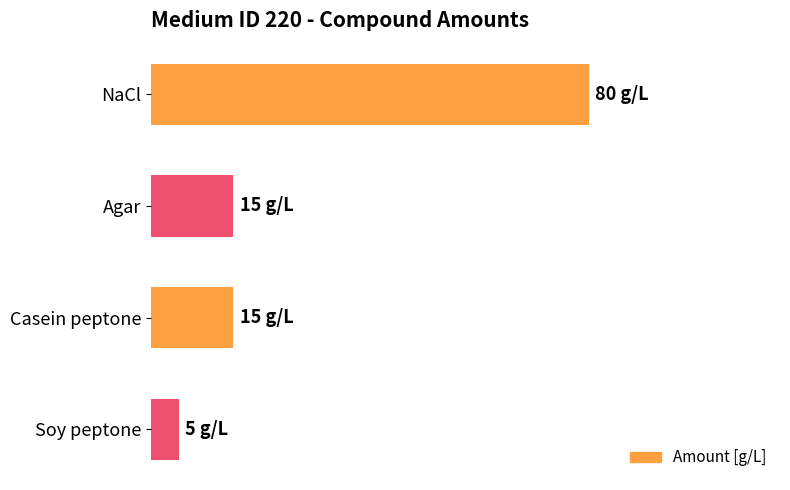

Are the bars horizontal?

Yes